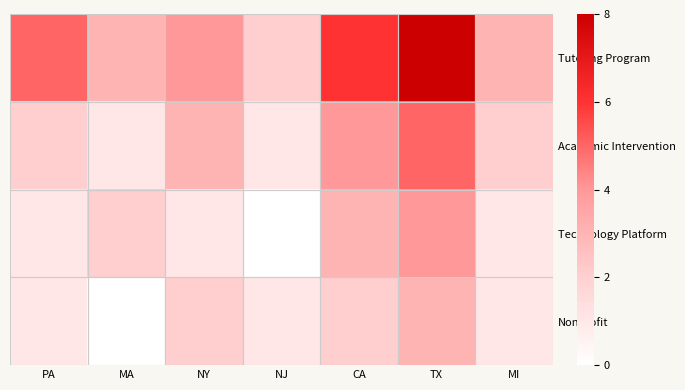

What is the total value across all series at MA?

6